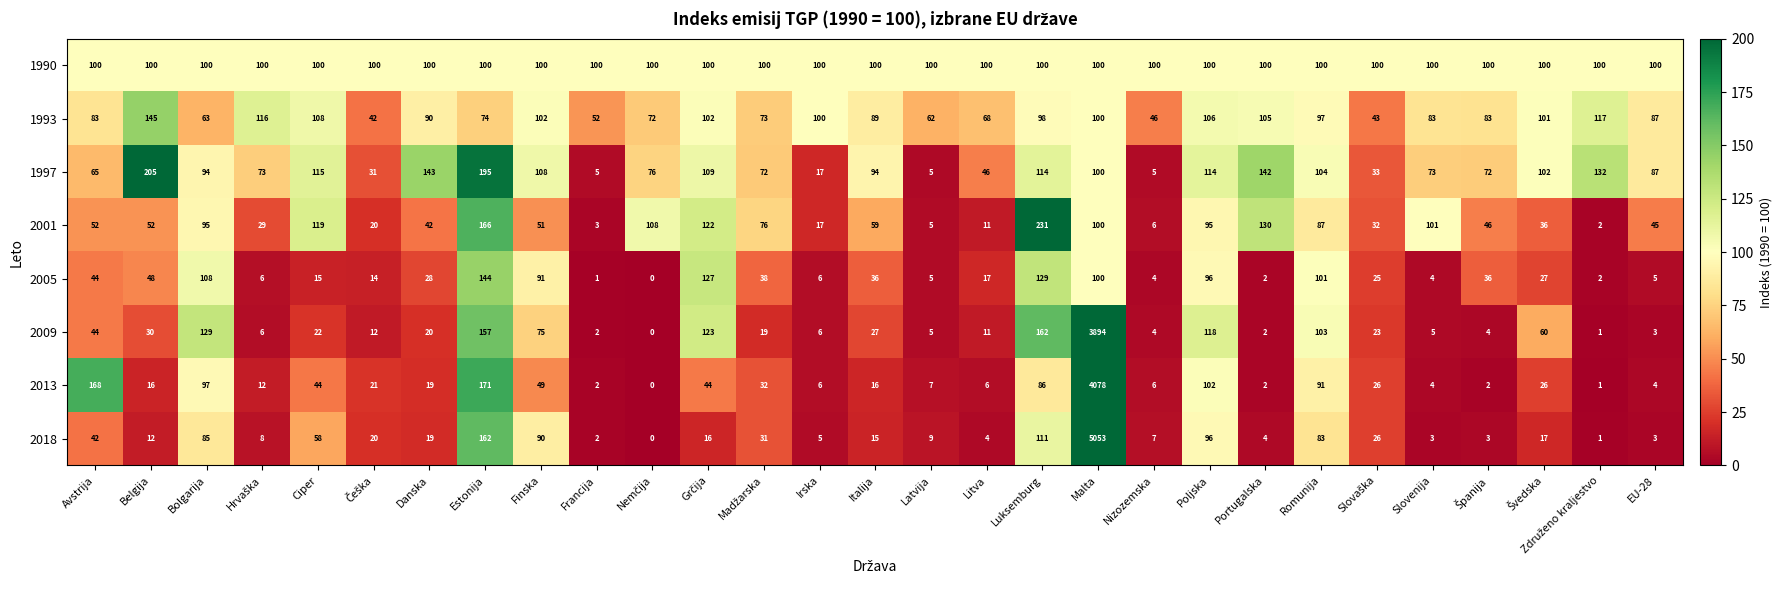

What is the greatest value displayed?

5053